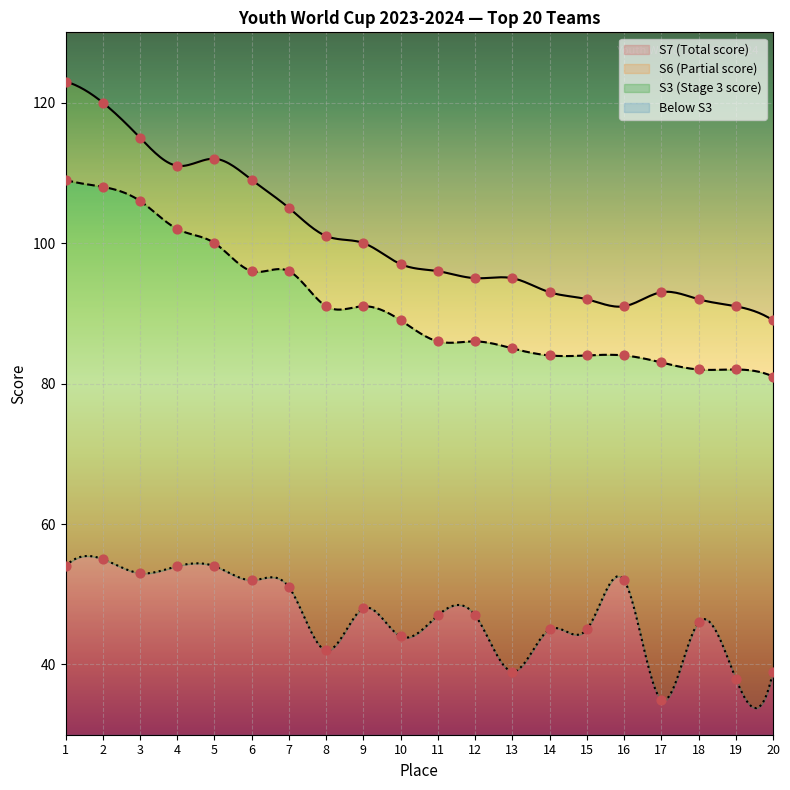

At which category is the sum across all series the highest?

1